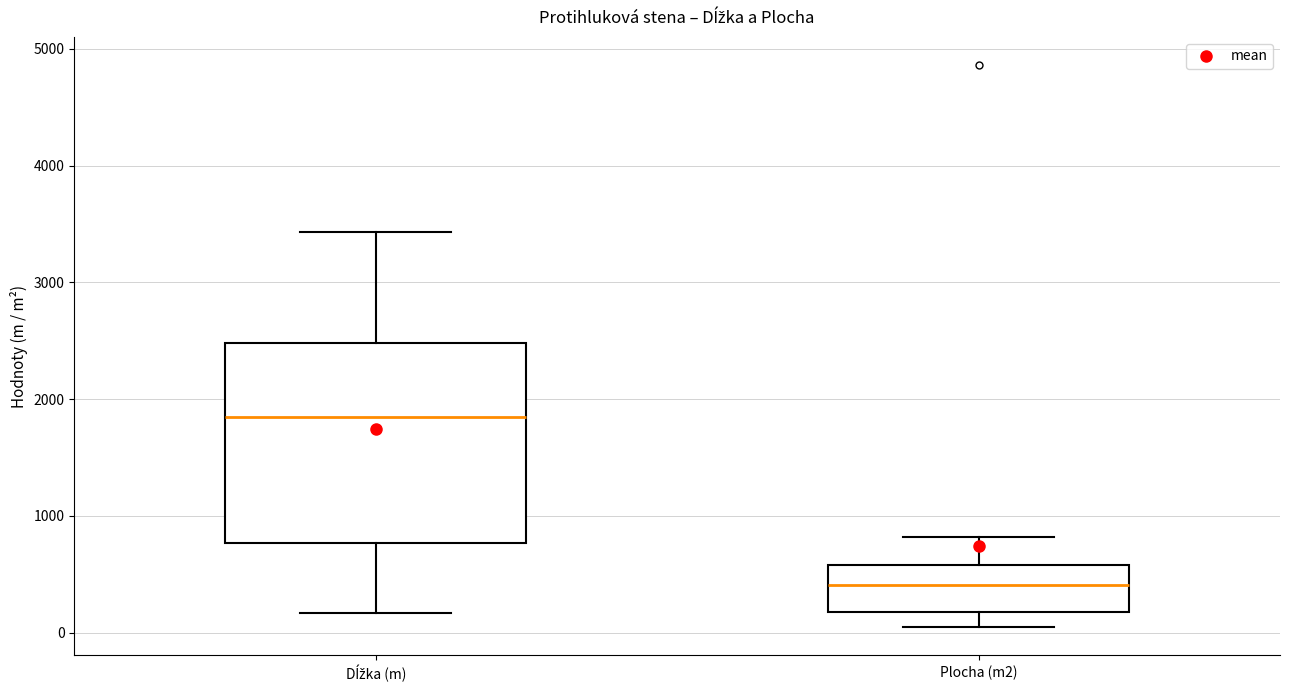

Reading left to right, transcribe this box plot: for each box, give where its median line is, the range the box spans, and where its two whiskers end, as read against the y-axis. The values are not printed on the chart, so give them approximately, as read against the axis.

Dĺžka (m): median 1800, box 800 to 2500, whiskers 200 to 3400
Plocha (m2): median 400, box 200 to 600, whiskers 0 to 800